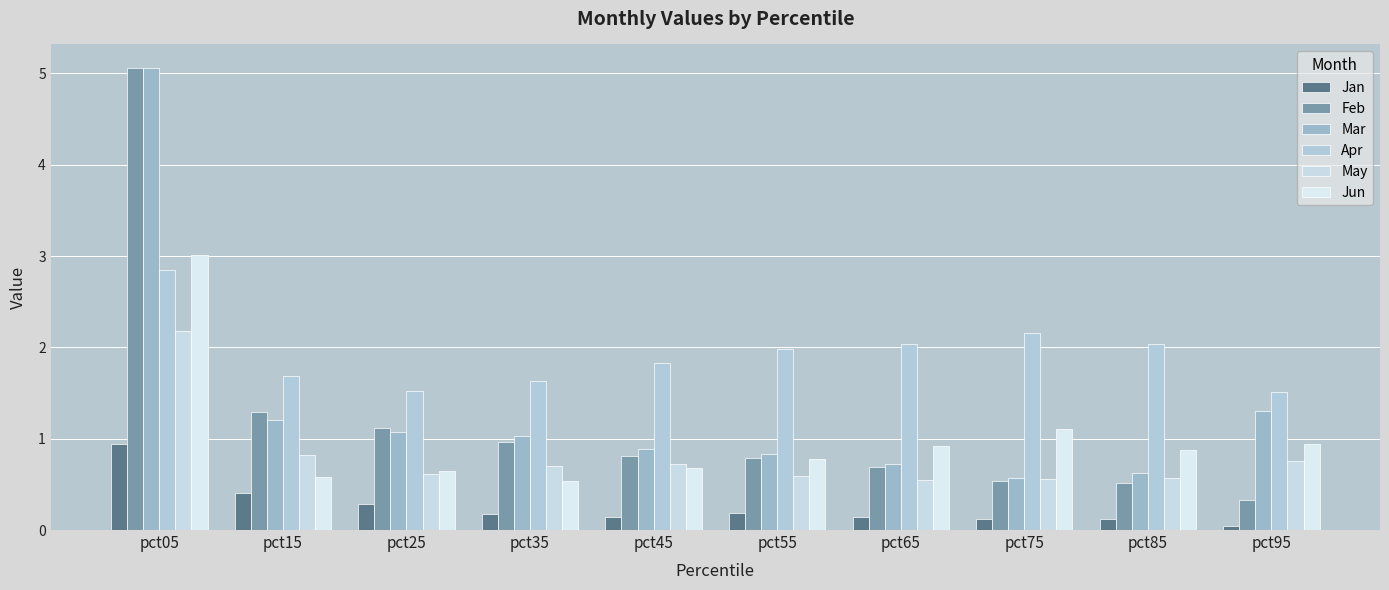

Which label corresponds to the smallest value in the chart?

pct95